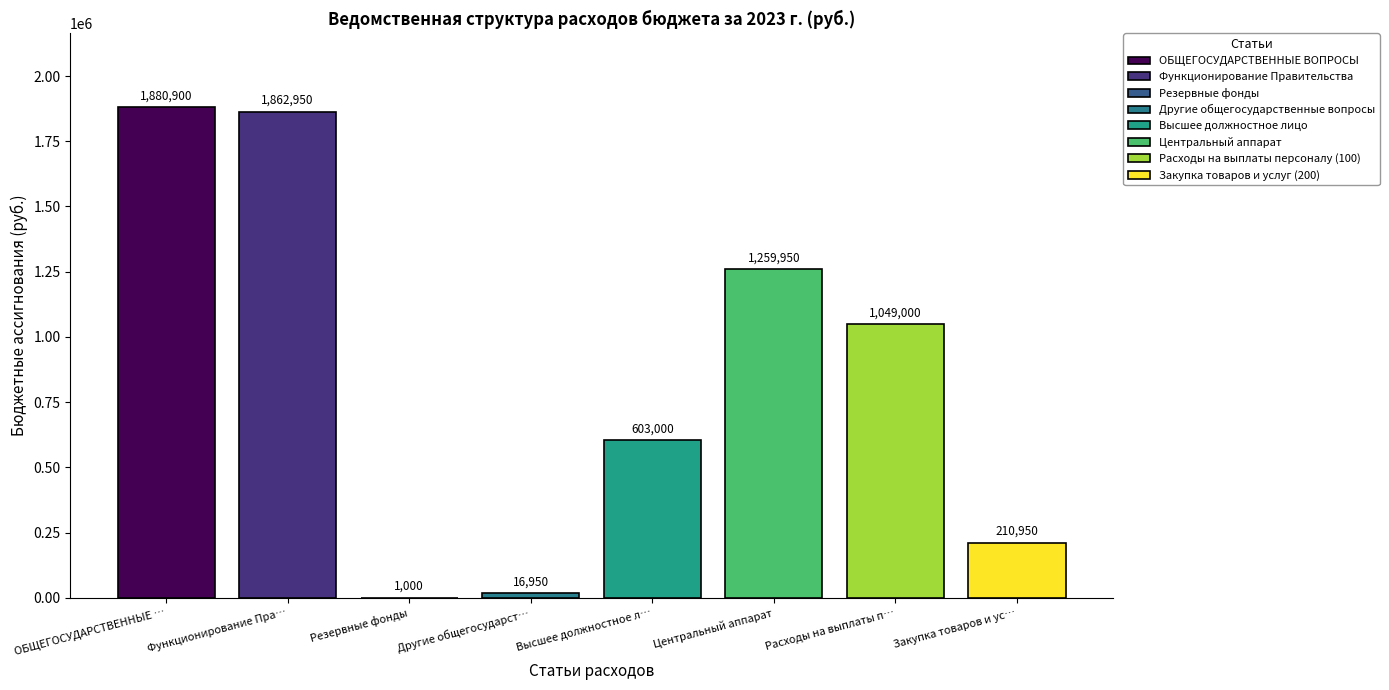

The chart shows a value of 512043 at ОБЩЕГОСУДАРСТВЕННЫЕ ВОПРОСЫ. True or false?

False